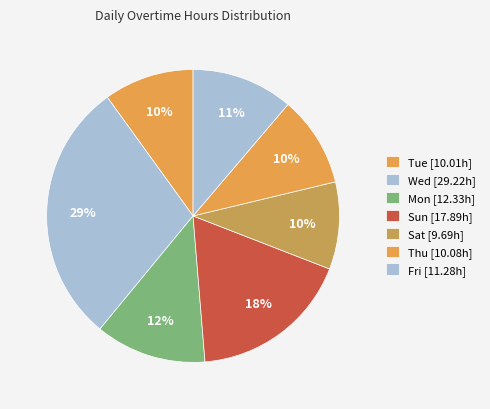

Count the number of slices in the pie.

7